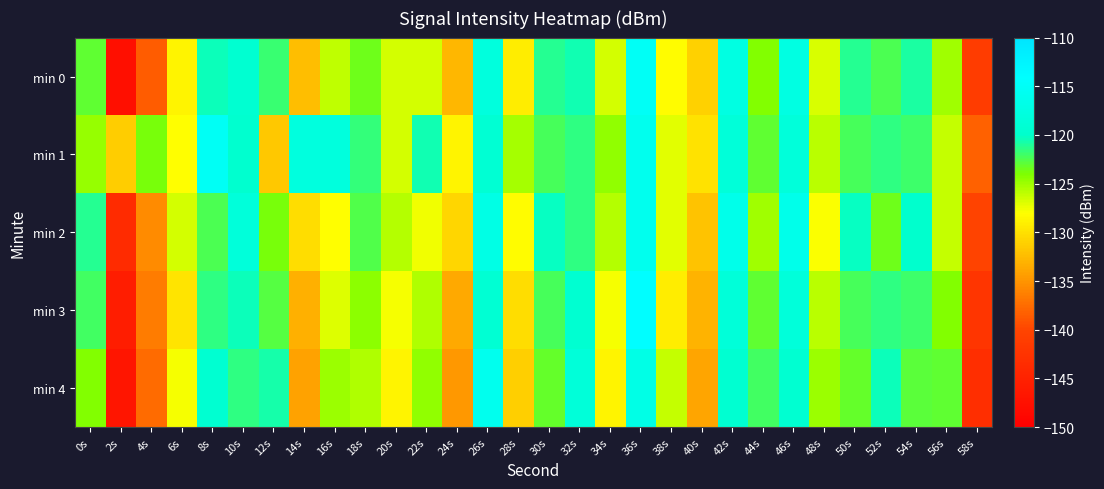

What is the spread (max minus min) of values at 20s?

3.0